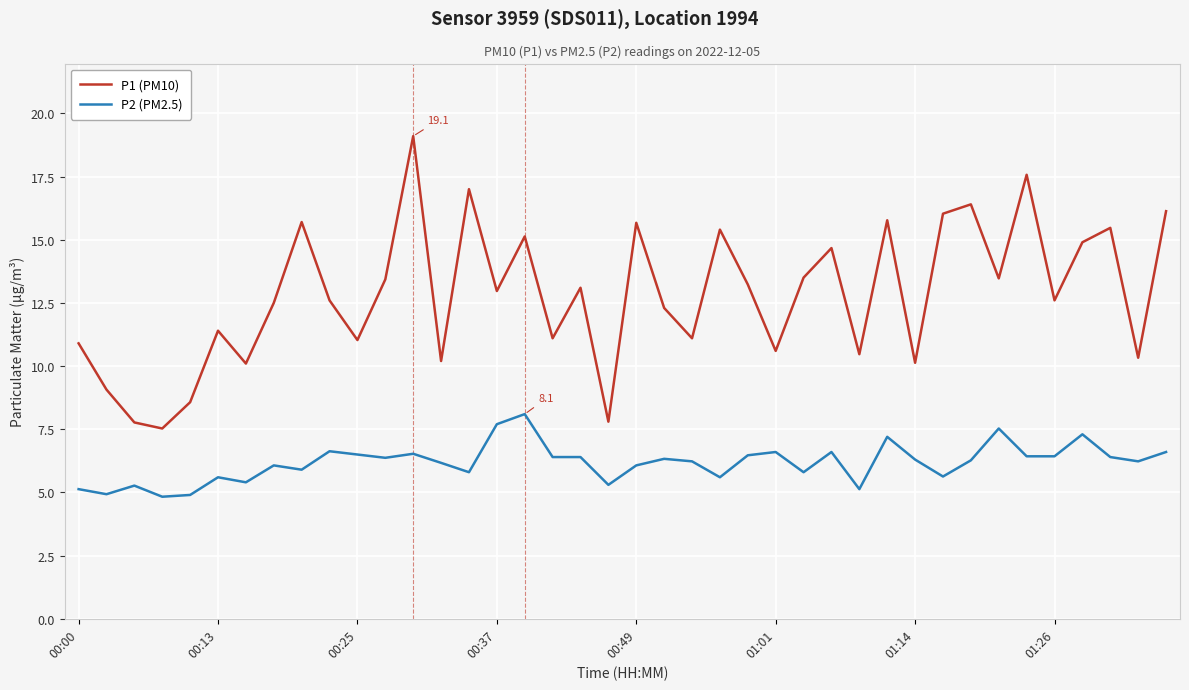

Which series has the largest total across all categories?

P1 (PM10)